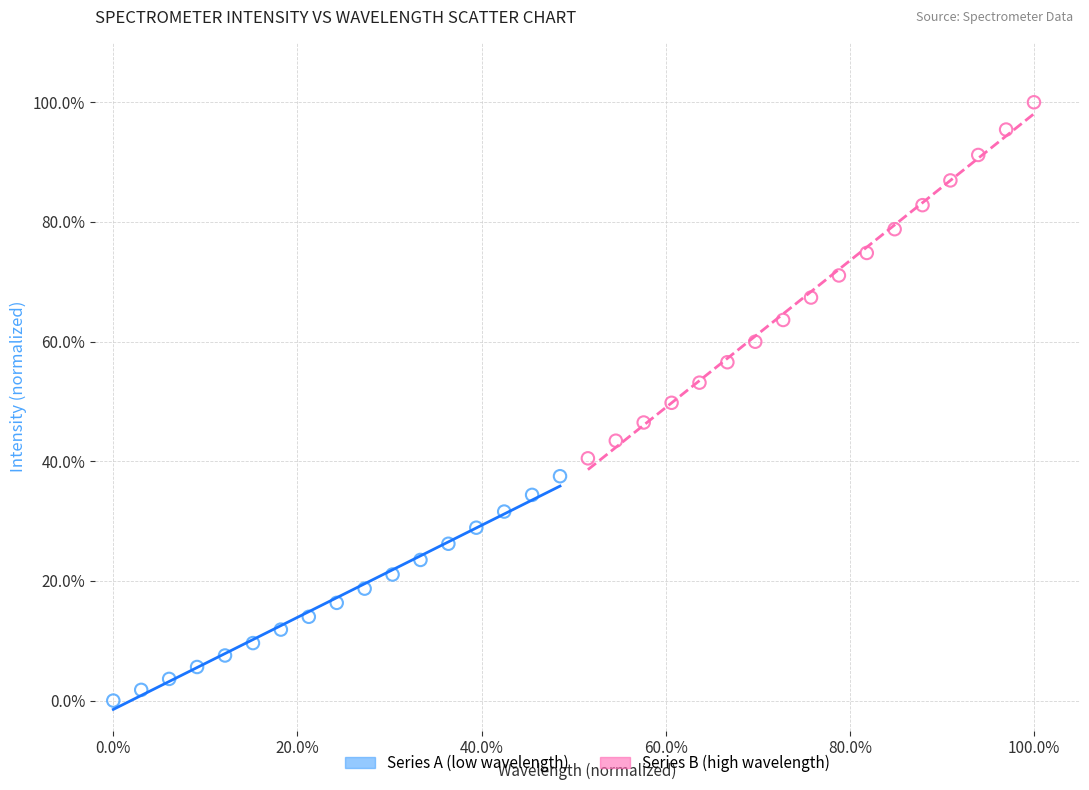

Which series contains the highest Y value?

Series B (high wavelength)